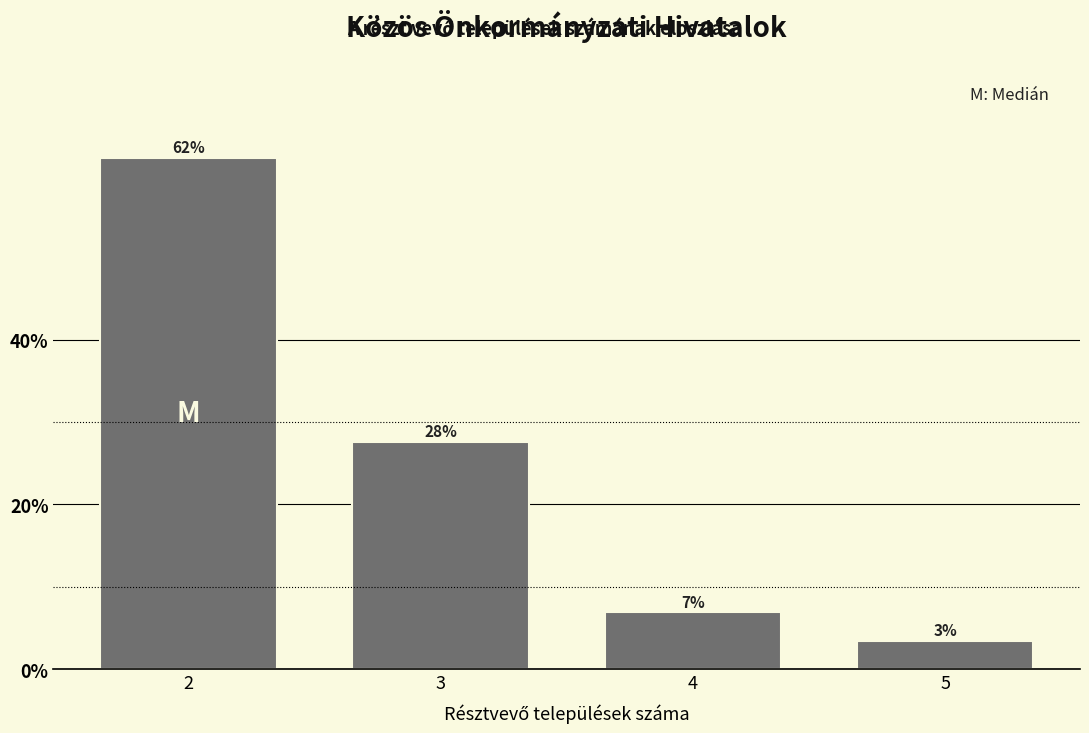

Are the bars horizontal?

No